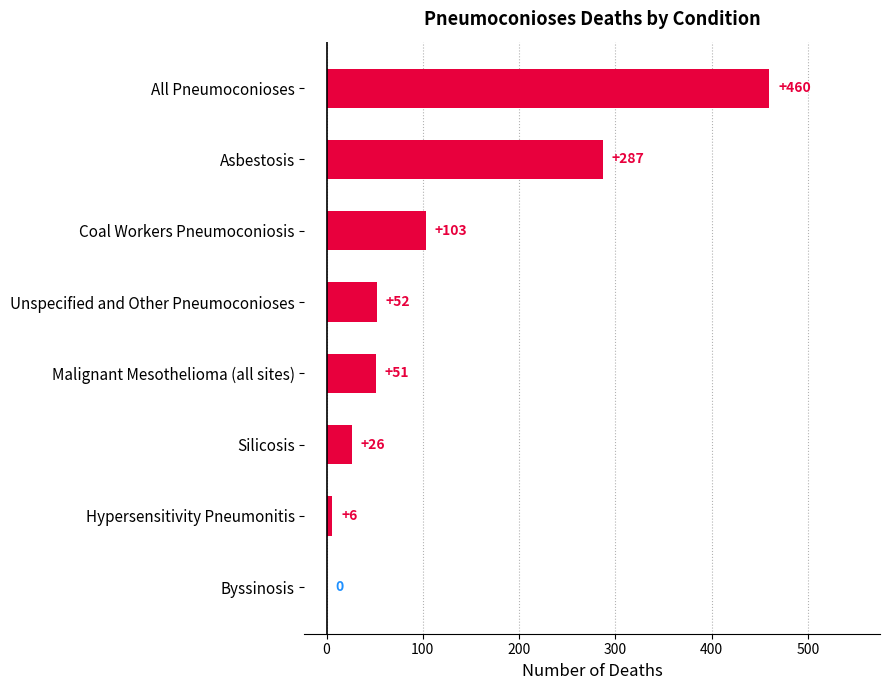

Between Hypersensitivity Pneumonitis and Malignant Mesothelioma (all sites), which is larger?

Malignant Mesothelioma (all sites)